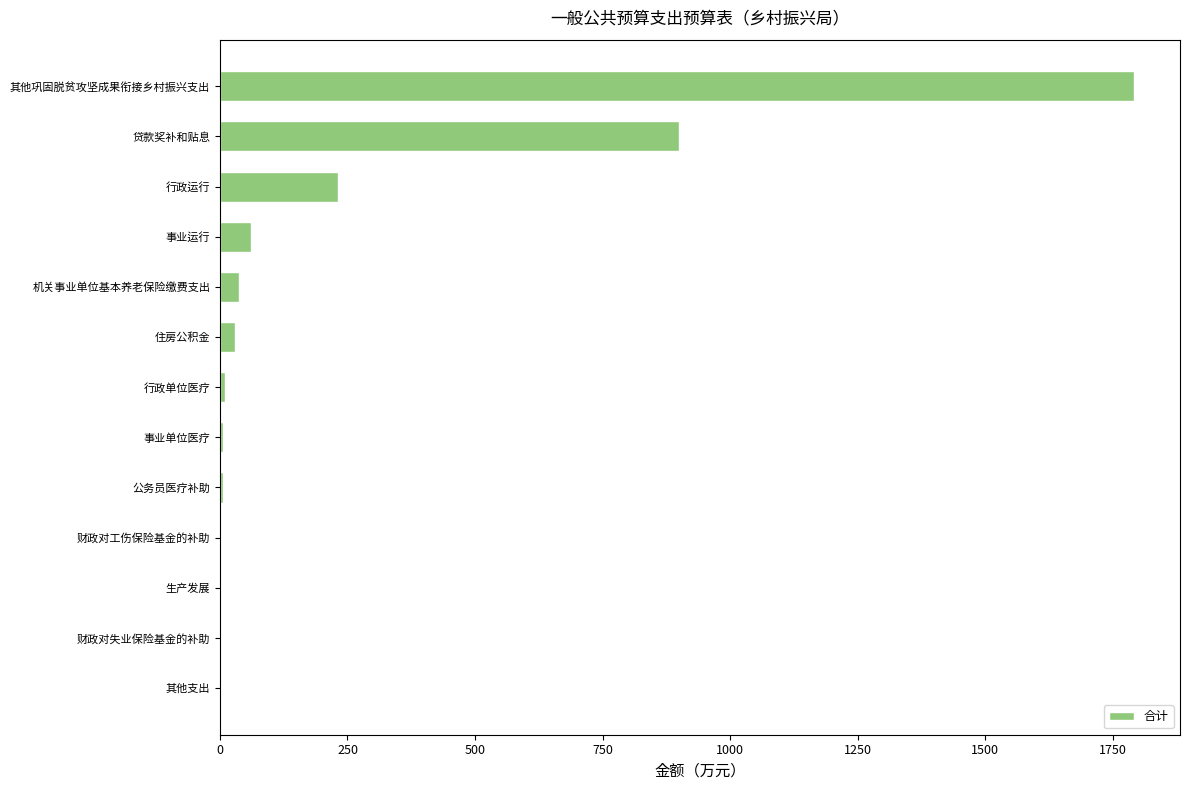

How many data points are above 8?

7